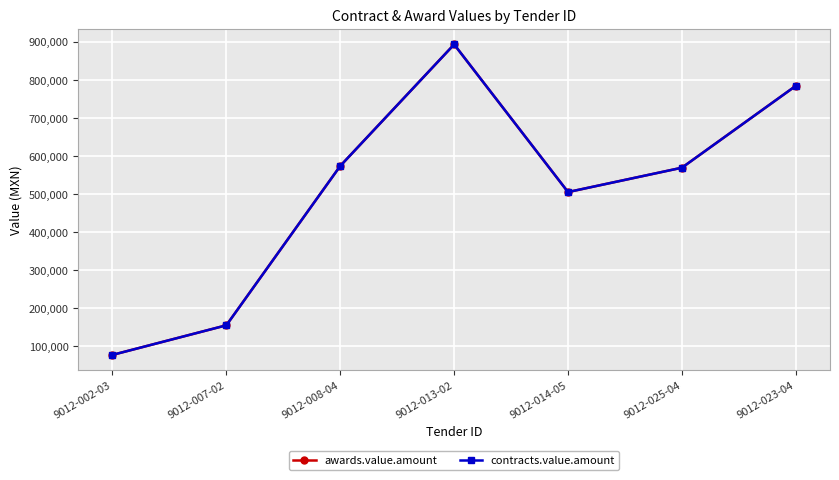

How many interior local valleys does the awards.value.amount series have?

1